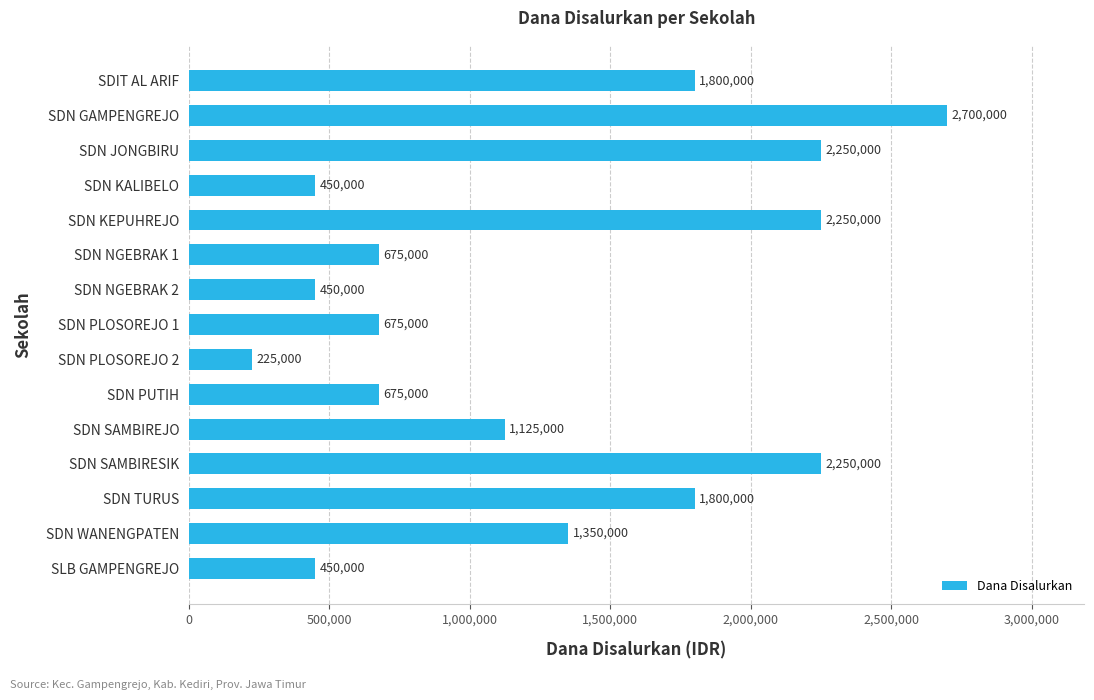

Count the number of categories in the chart.

15